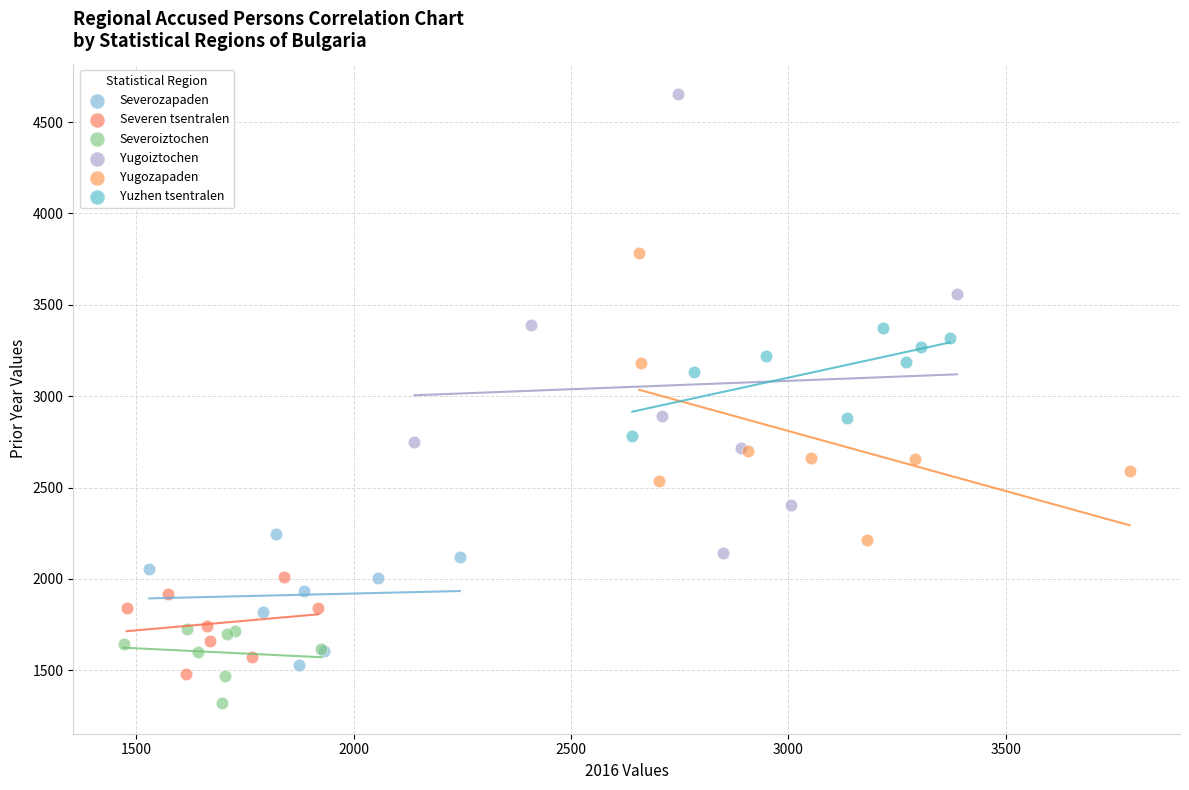

Which series has the widest spread of Y values?

Yugoiztochen